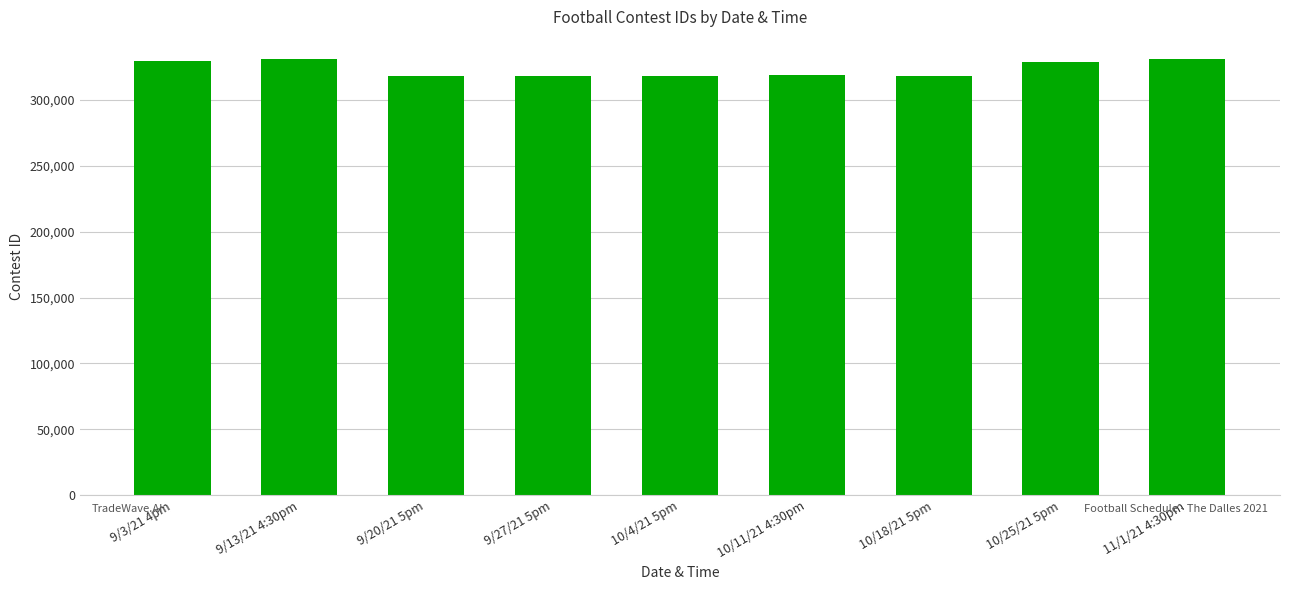

What is the value of the 9th bar from the left?

331261